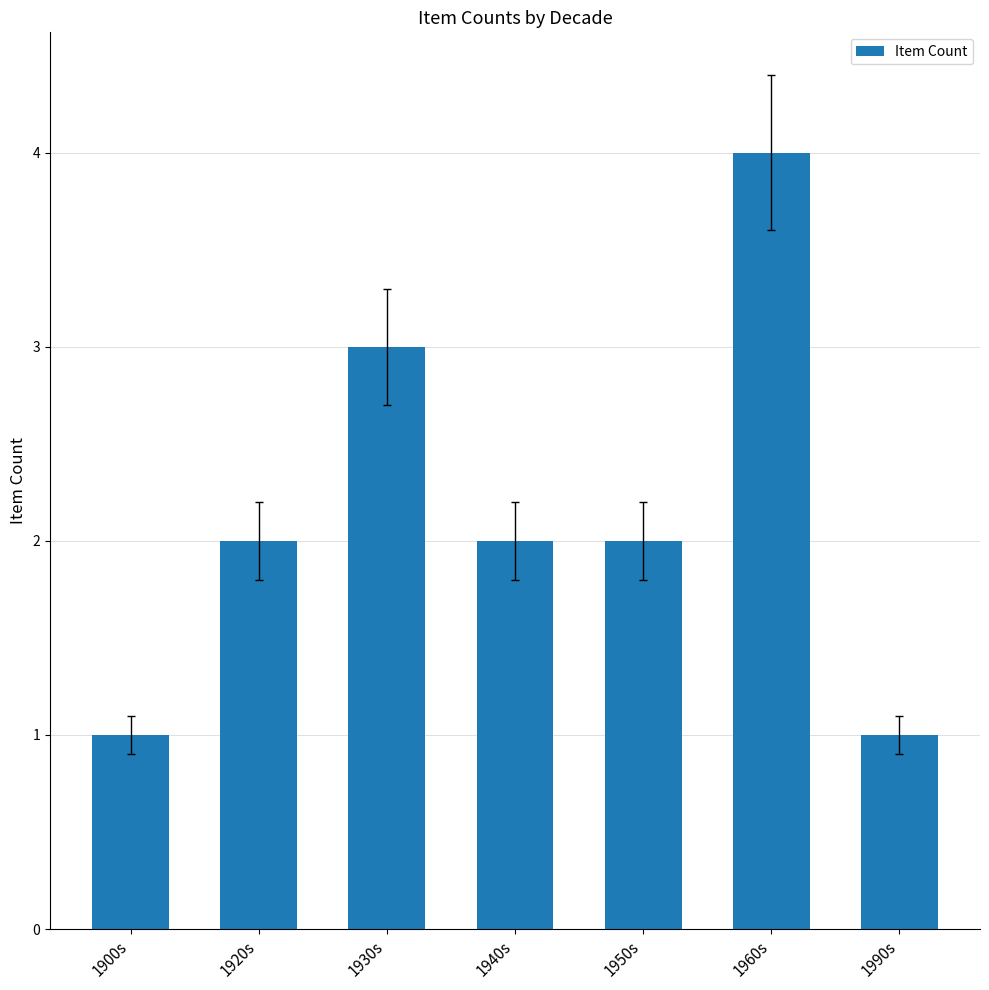

What is the sum of all values?

15